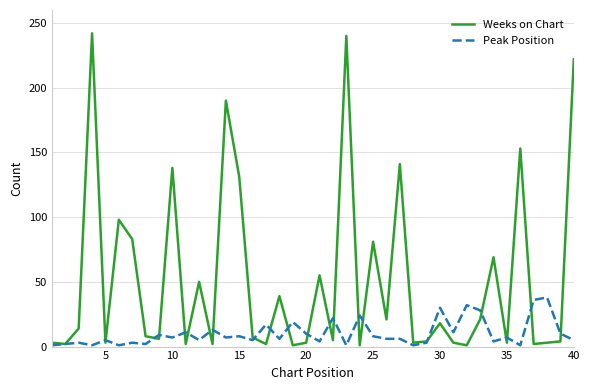

Which series has the largest total across all categories?

Weeks on Chart